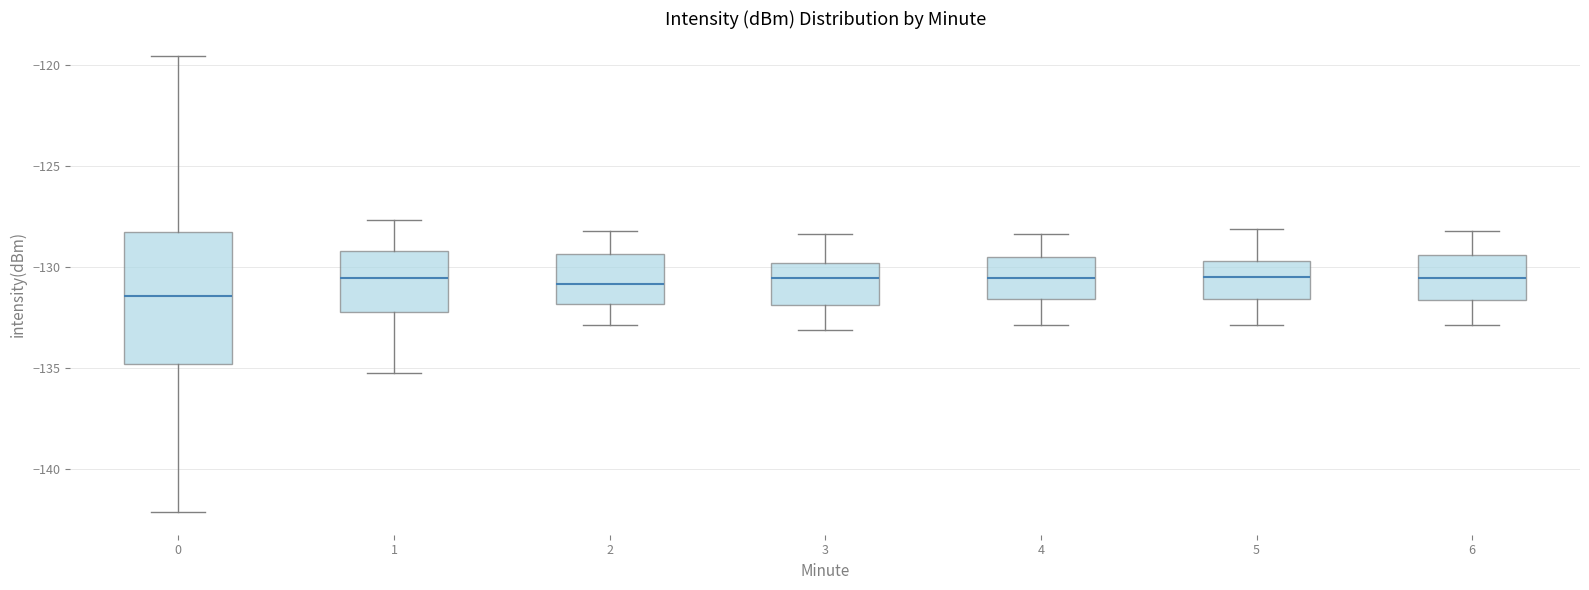

Comparing the boxes themselves (not the whiskers), which one is the tallest?

0